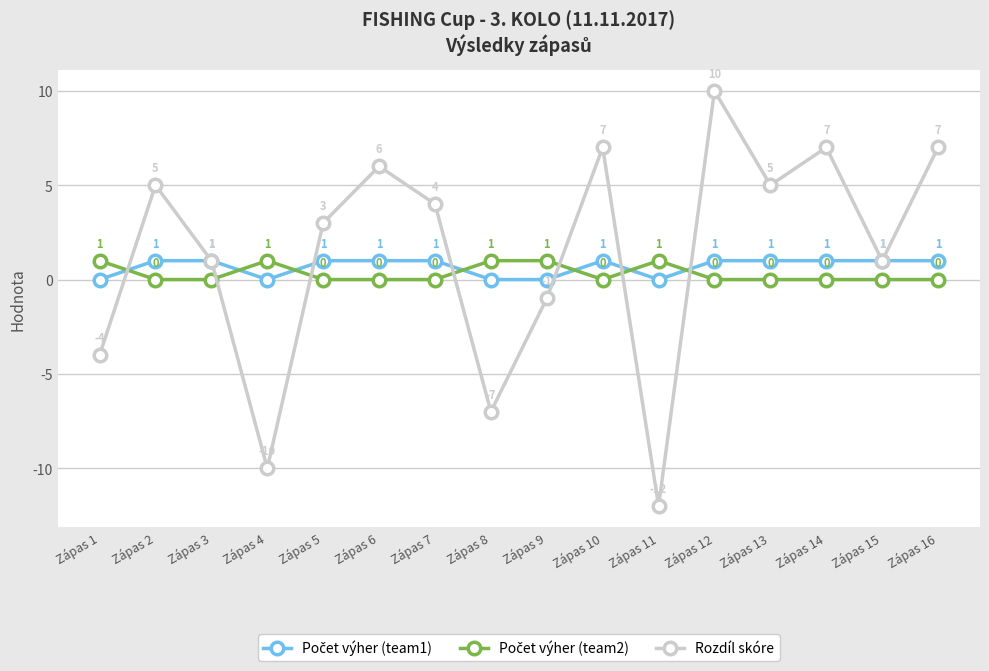

Which series has the largest total across all categories?

Rozdíl skóre